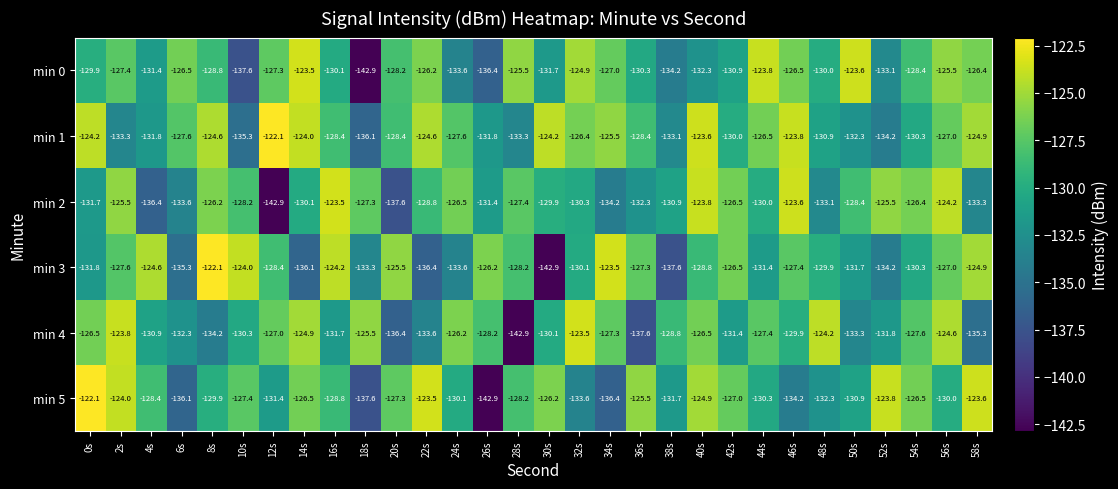

Rank the series at 34s from lowest to highest value.

min 5, min 2, min 4, min 0, min 1, min 3